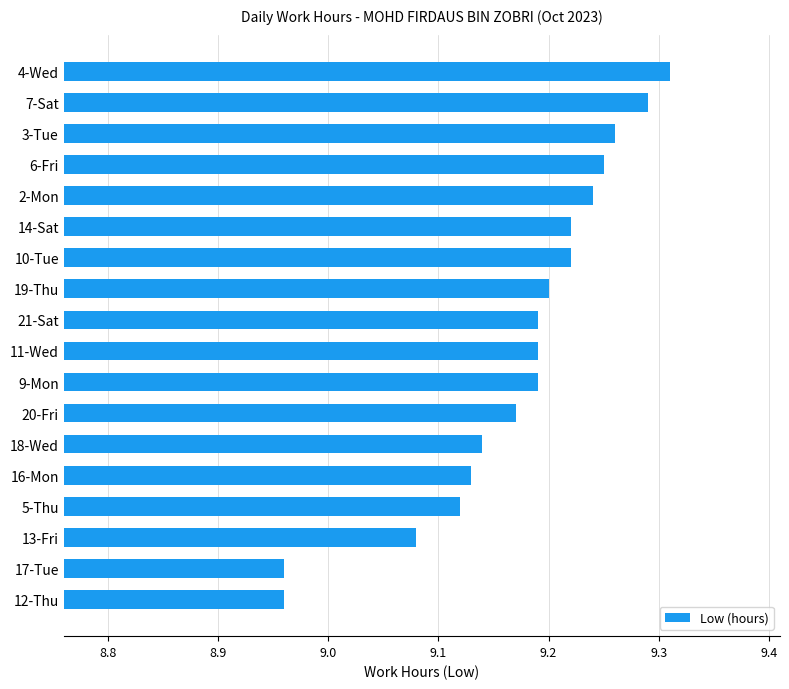

Which label corresponds to the largest value in the chart?

4-Wed